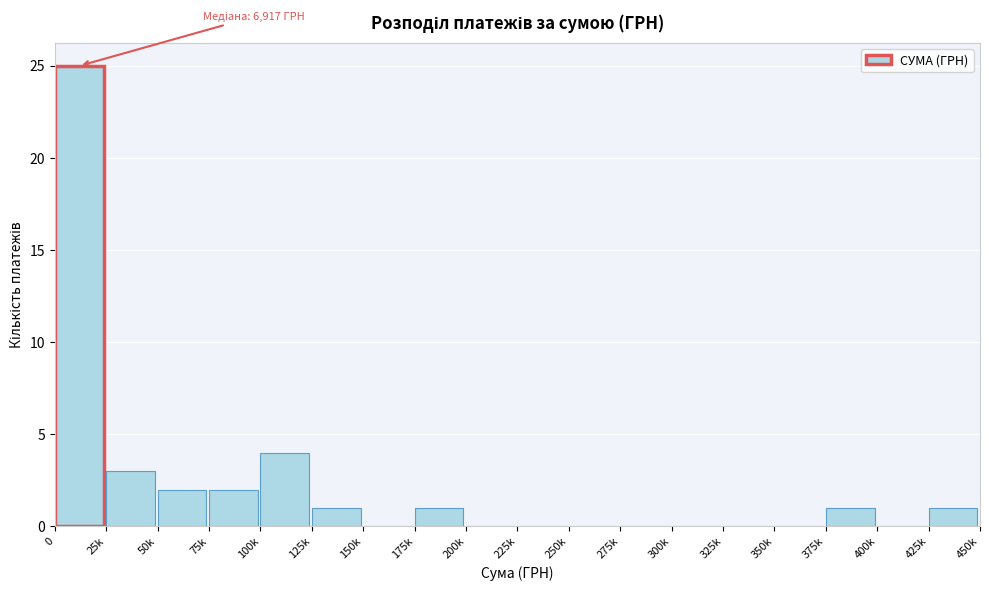

Reading left to right, list all the values displayed in this chart.

0=25	25k=3	50k=2	75k=2	100k=4	125k=1	150k=0	175k=1	200k=0	225k=0	250k=0	275k=0	300k=0	325k=0	350k=0	375k=1	400k=0	425k=1